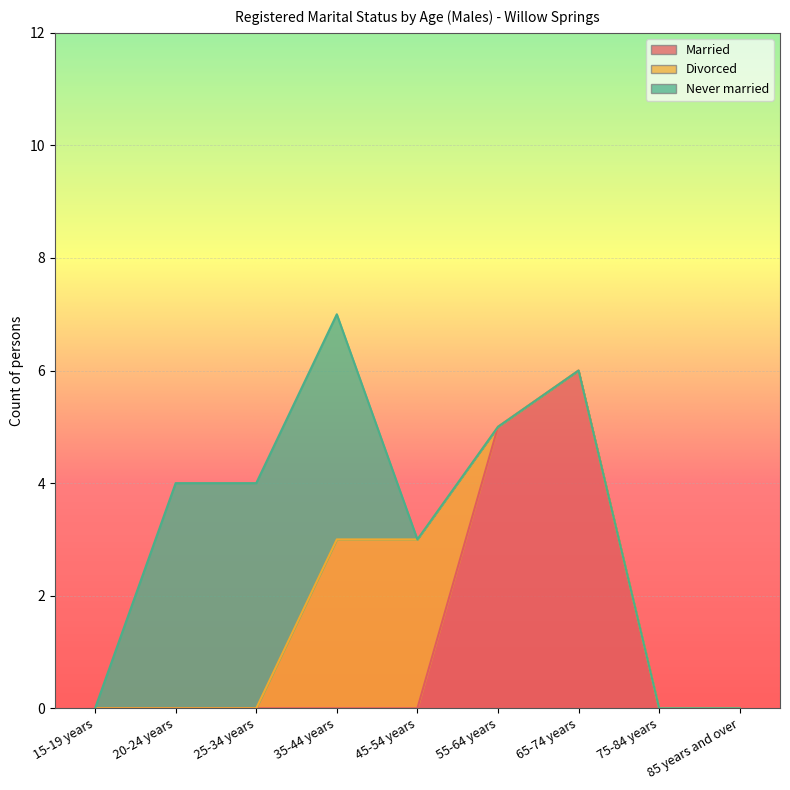

The Married series shows -2 at 15-19 years. True or false?

False